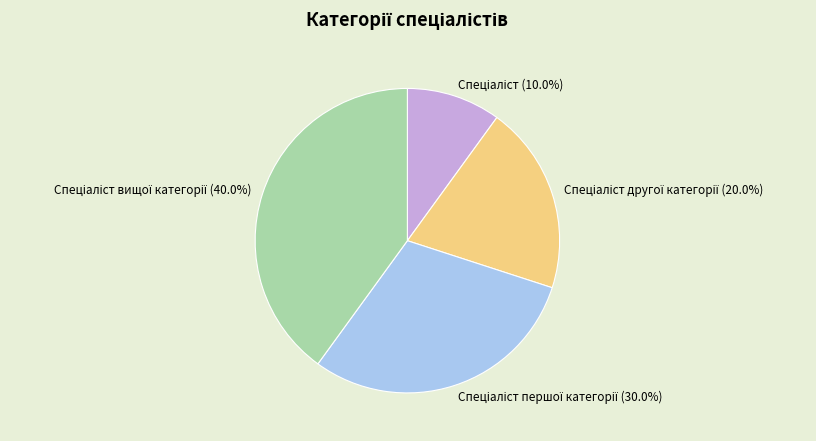

Is there any slice that represents more than half of the pie?

No